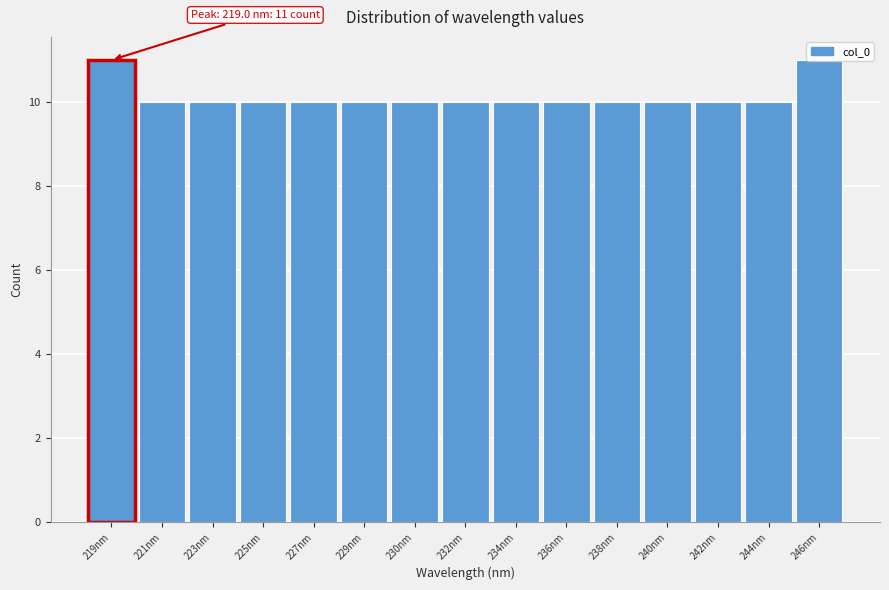

What is the ratio of the value at 223nm to the value at 219nm?

0.9